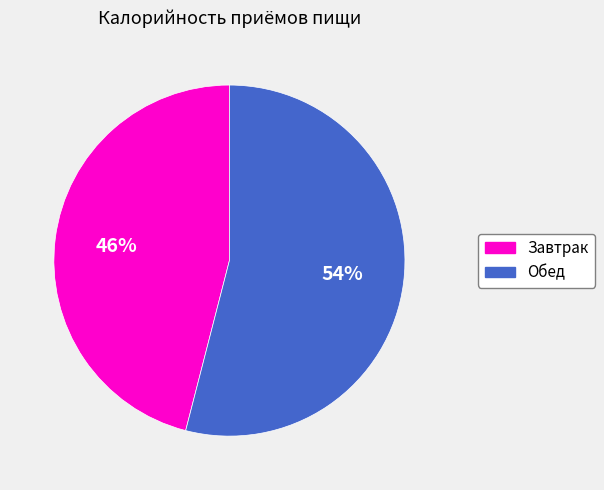

True or false: Завтрак accounts for 46% of the total.

True